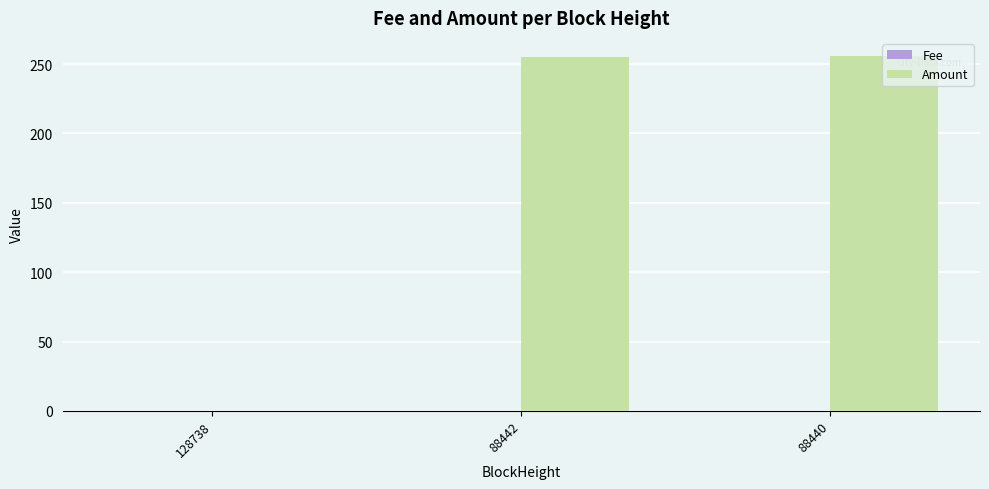

Which series has the largest total across all categories?

Amount